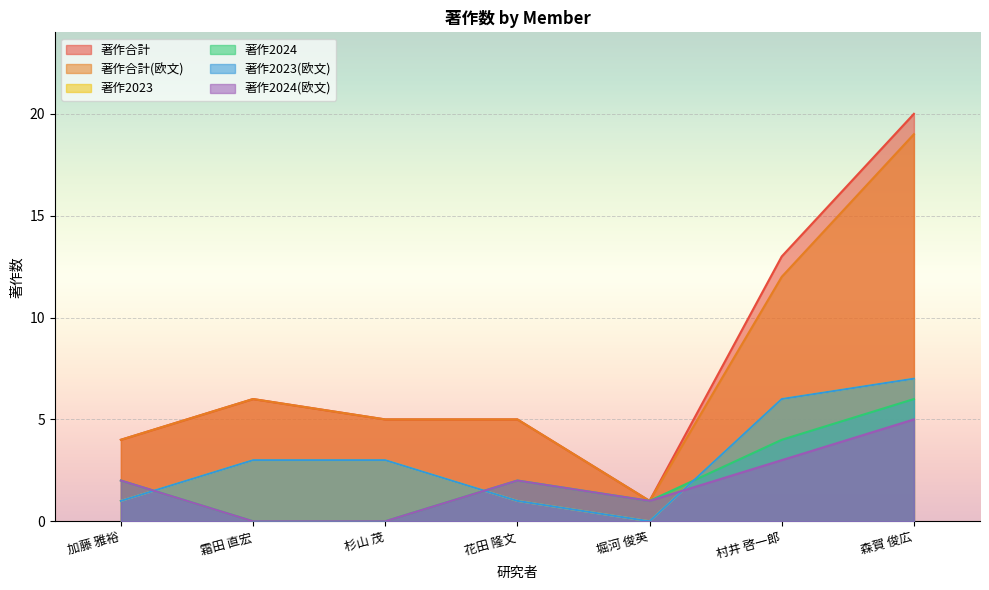

At 霜田 直宏, list the series in order from smallest to largest.

著作2024, 著作2024(欧文), 著作2023, 著作2023(欧文), 著作合計, 著作合計(欧文)